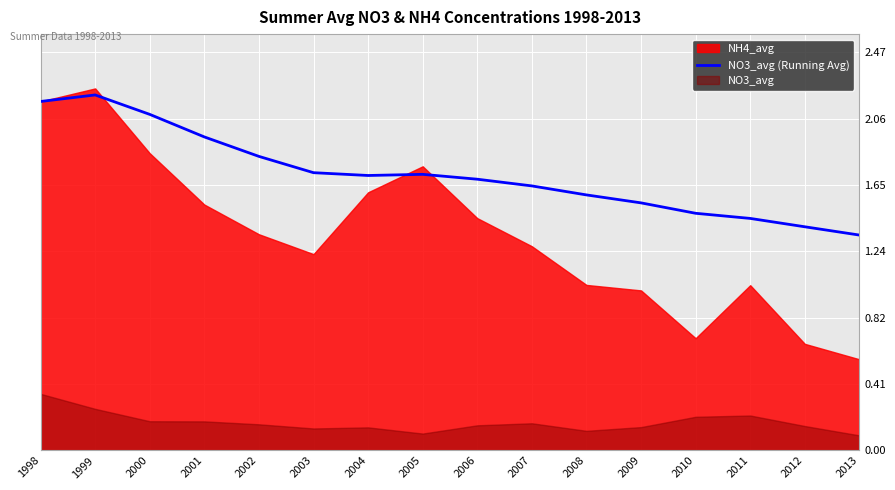

What is the value of the 6th point from the left?

1.7